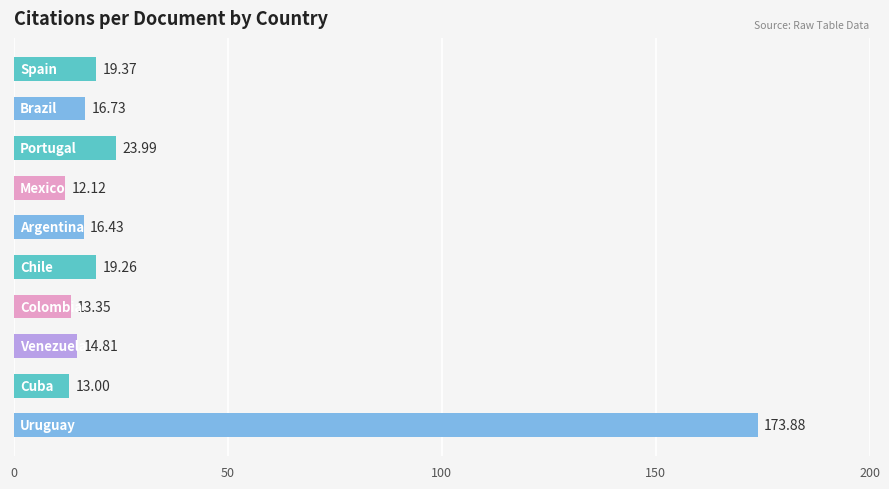

What is the difference between the maximum and minimum values?

161.8